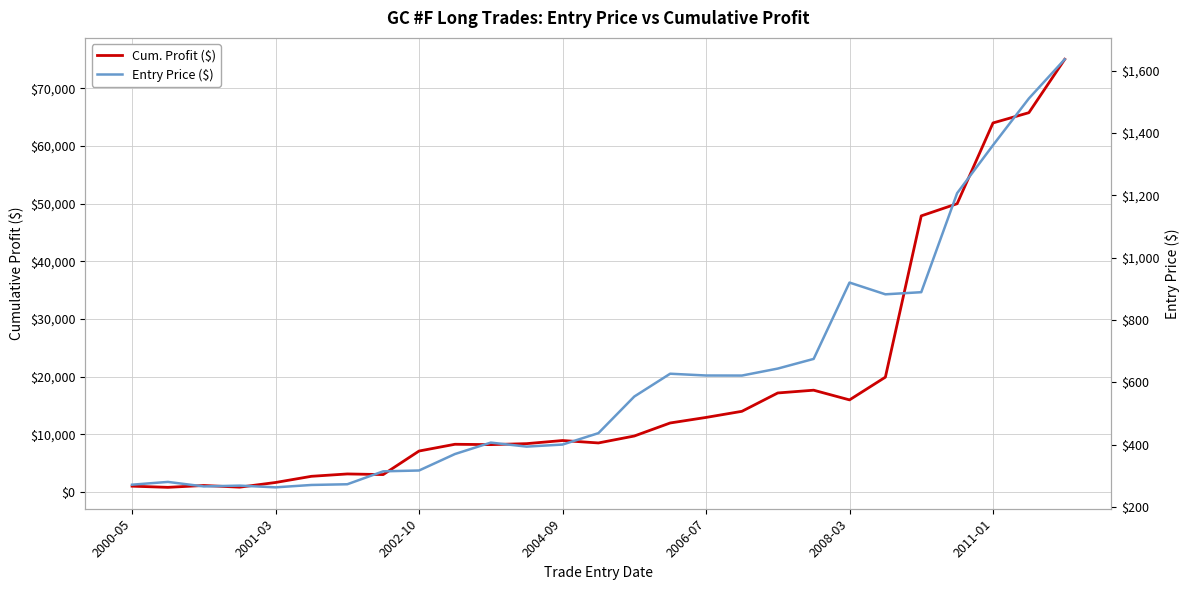

Is the value of Entry Price ($) at 2011-01 greater than the value of Cum. Profit ($) at 26?

No